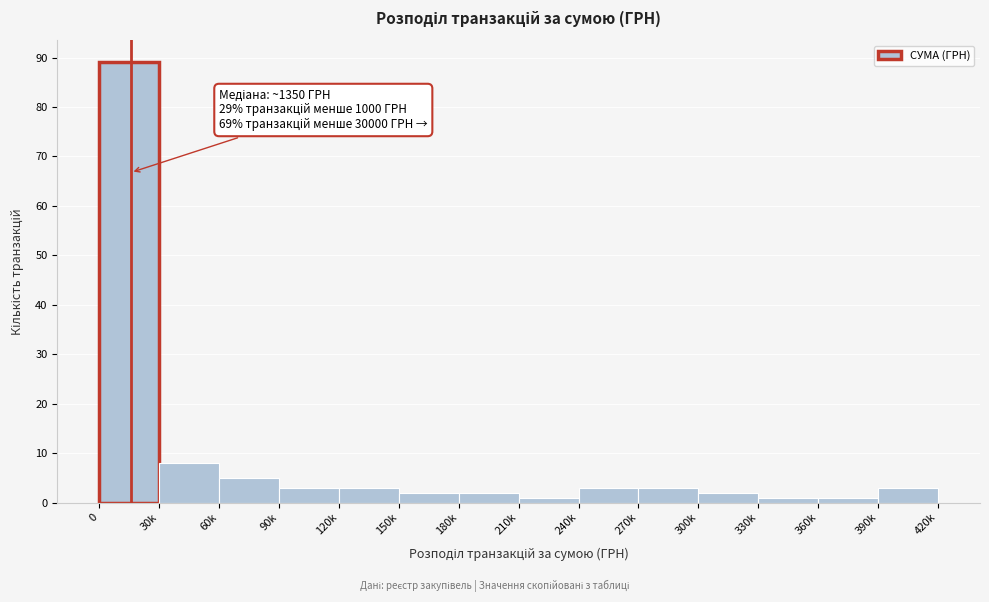

Reading left to right, transcribe all the data shown in this chart.

89	8	5	3	3	2	2	1	3	3	2	1	1	3